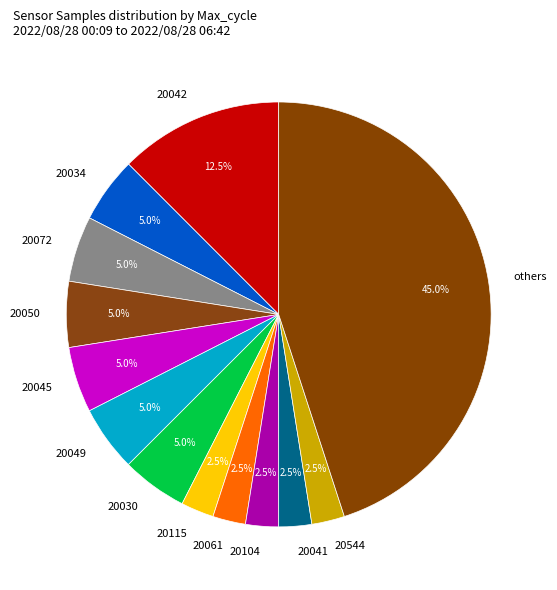

What percentage is NOT represented by 20104?

97.5%